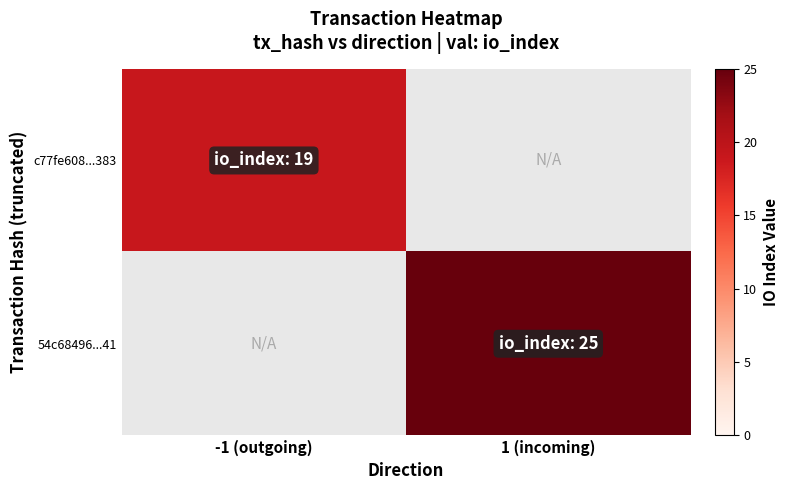

Rank the categories by 54c68496...41 value from lowest to highest.

-1 (outgoing), 1 (incoming)